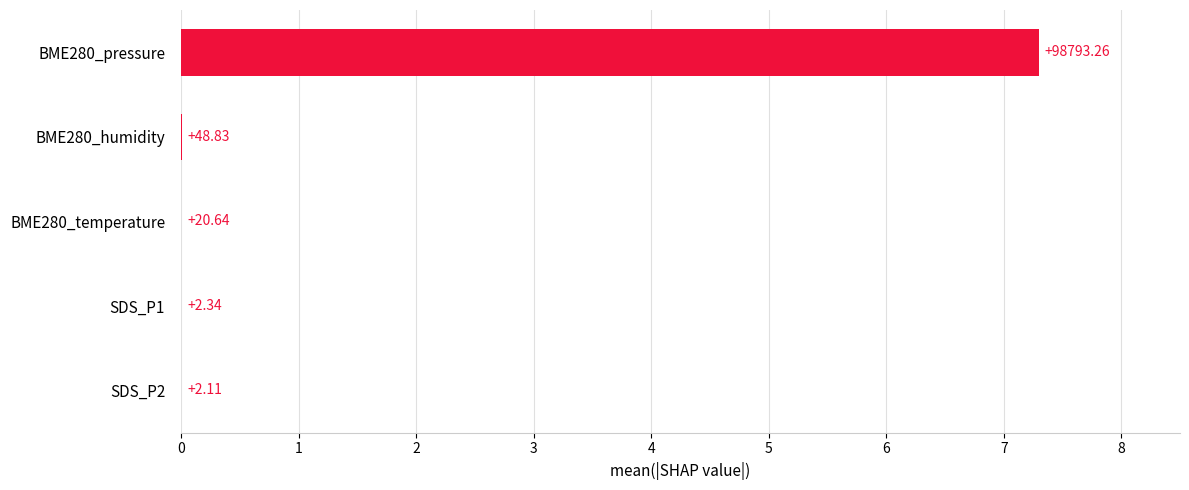

What is the maximum value shown in the chart?

7.3